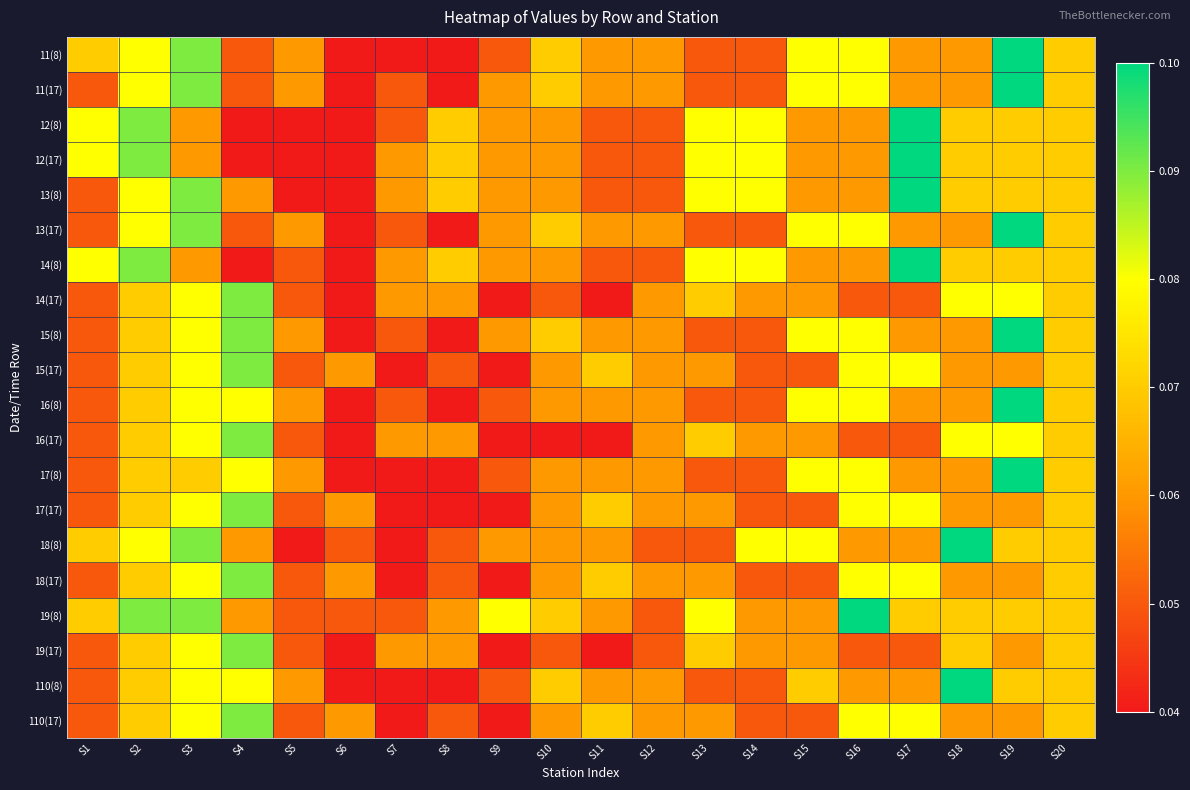

What is the greatest value displayed?

0.1